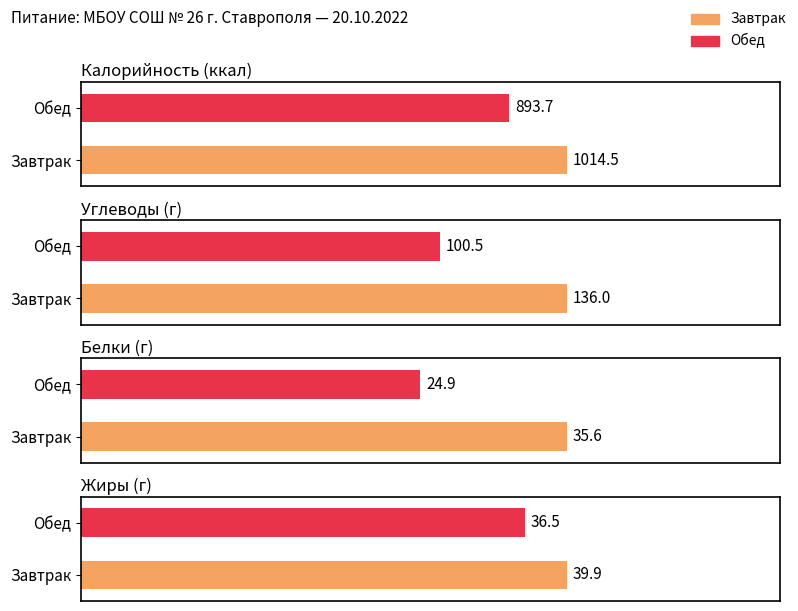

Where is Жиры nearest to the value 38?

Обед